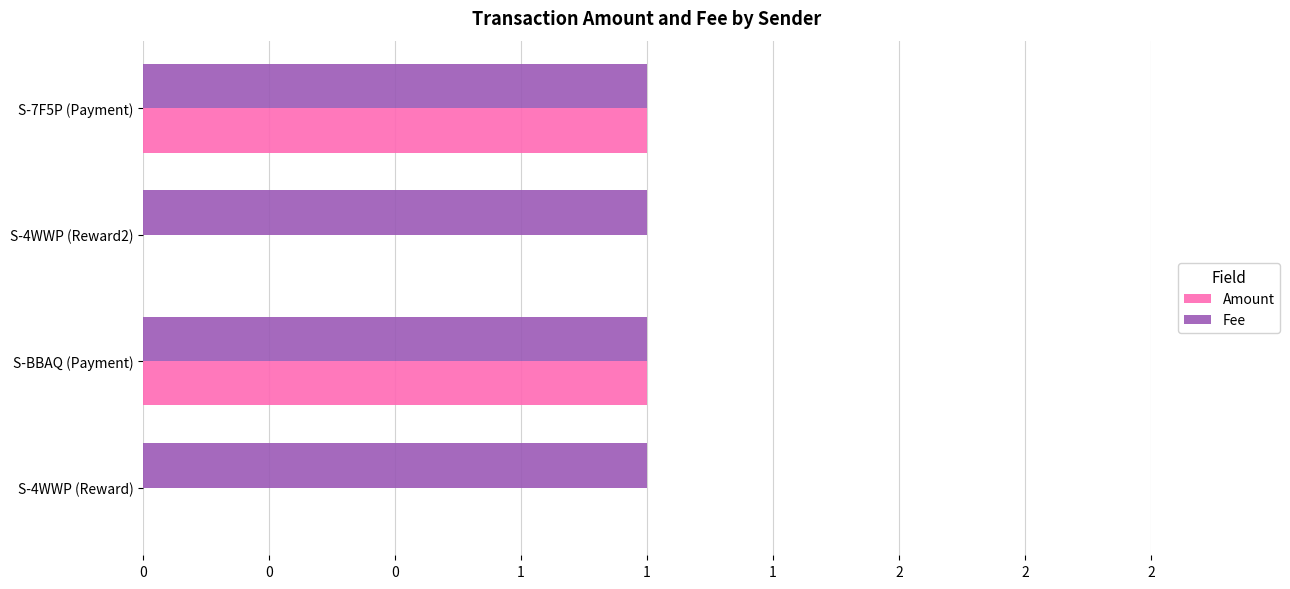

What are all the series names shown in the legend?

Amount, Fee